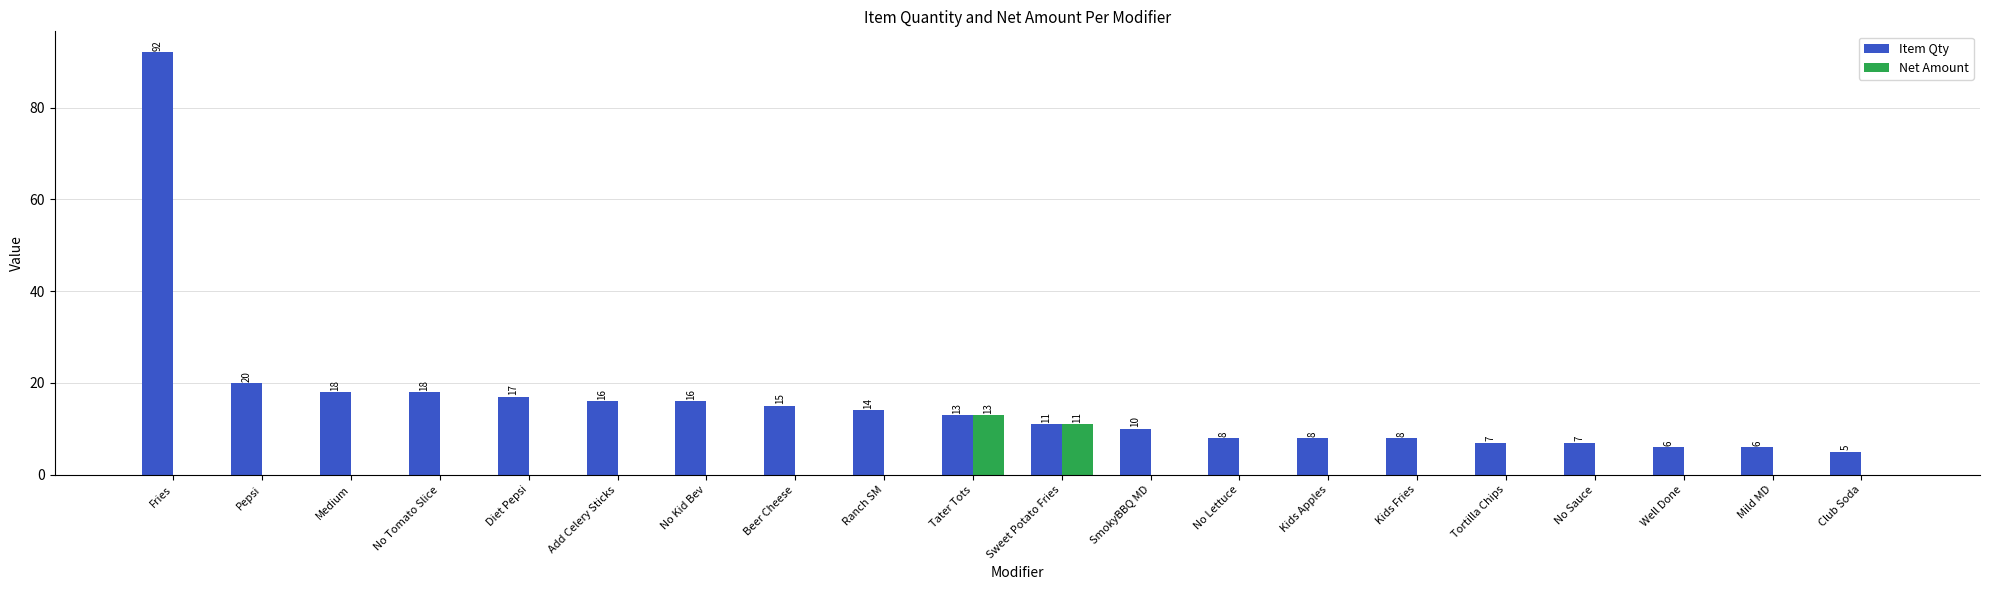

What is the total value across all series at Tater Tots?

26